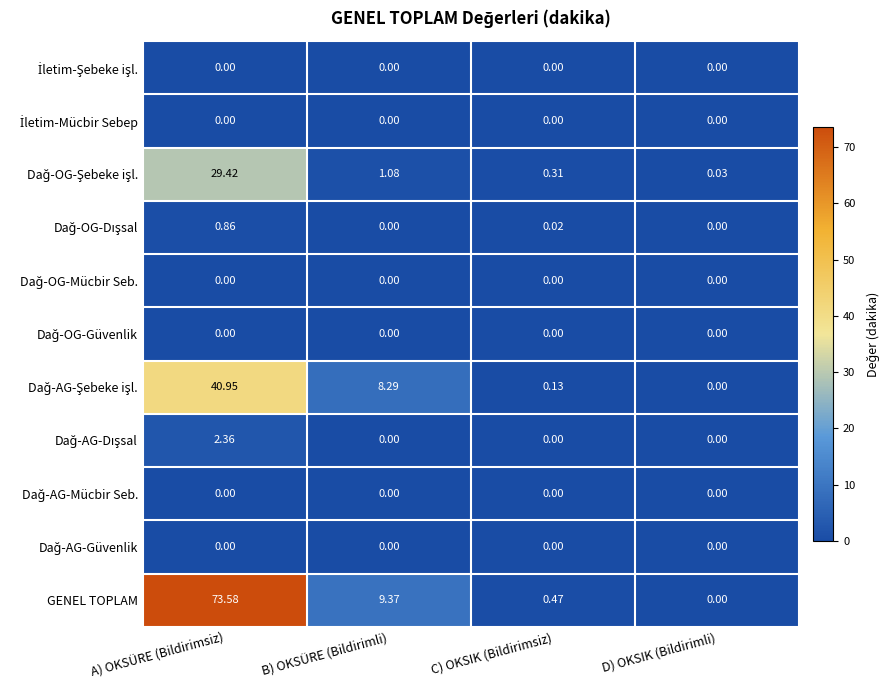

Which series has the largest total across all categories?

GENEL TOPLAM